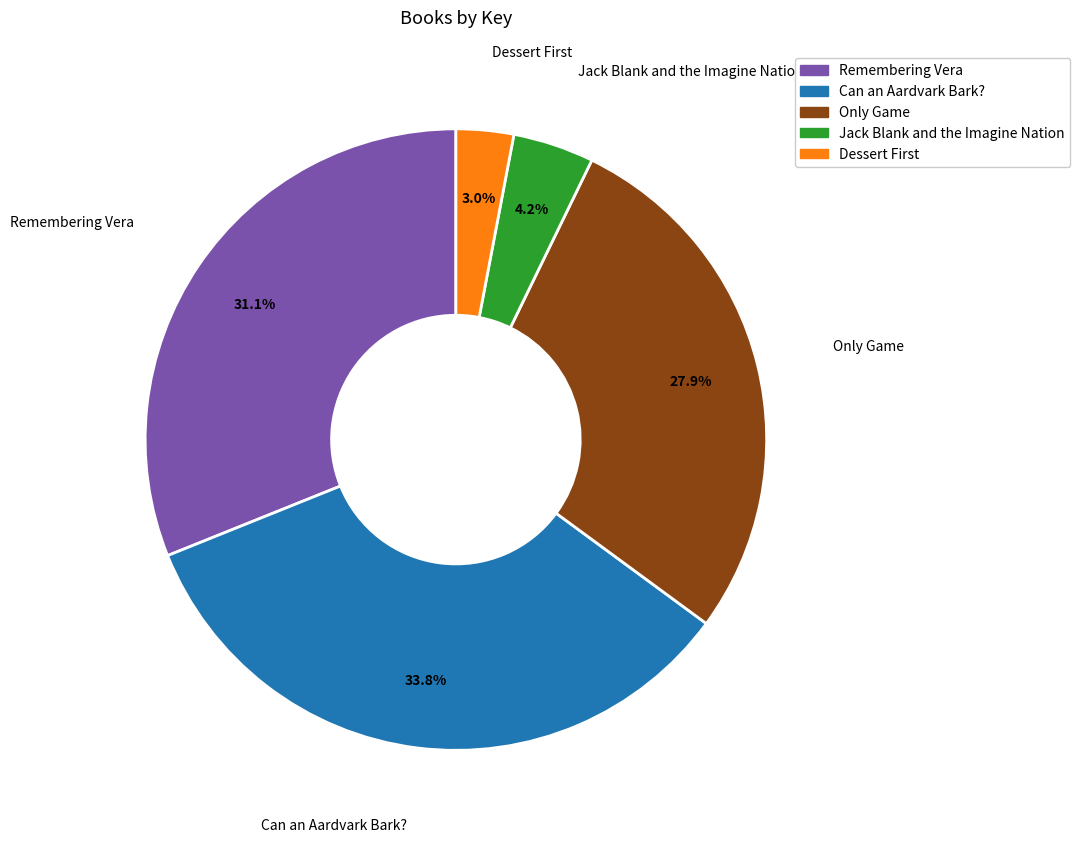

To the nearest percent, what portion does Only Game represent?

28%